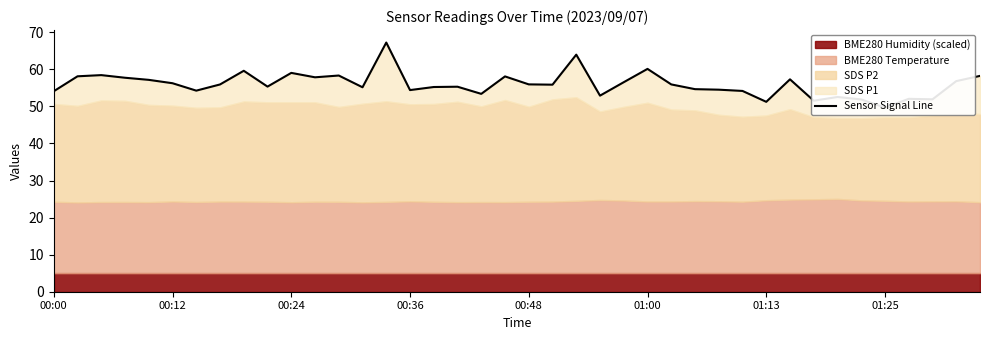

What is the sum of the values at 22 and 17?

119.3